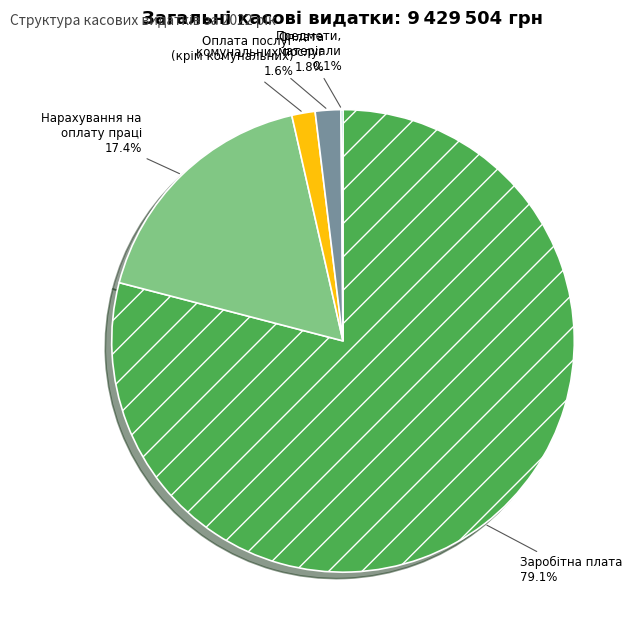

Does any single category account for the majority?

Yes